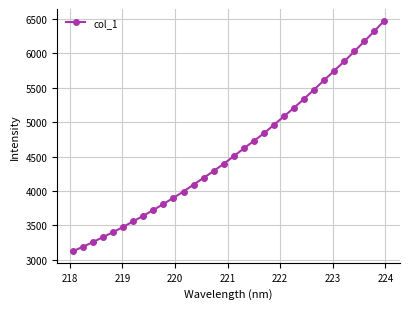

What is the difference between the second highest and minimum values?

3203.6